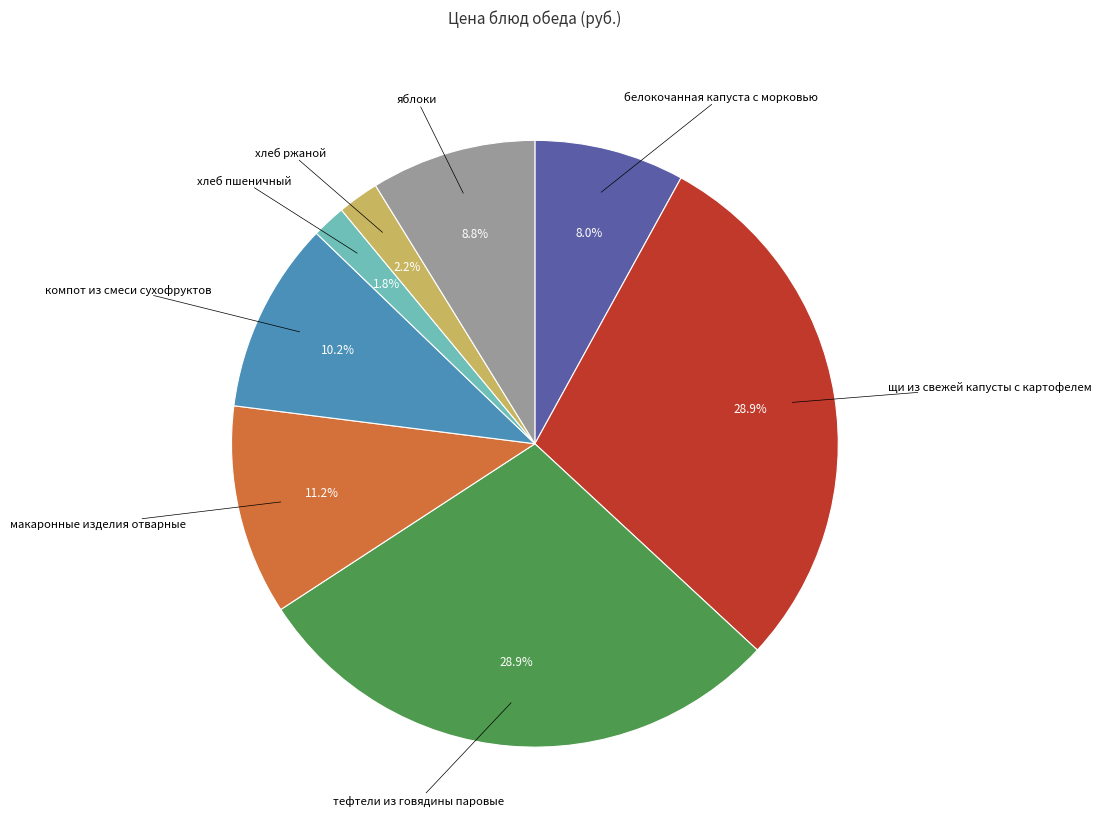

Is there any slice that represents more than half of the pie?

No